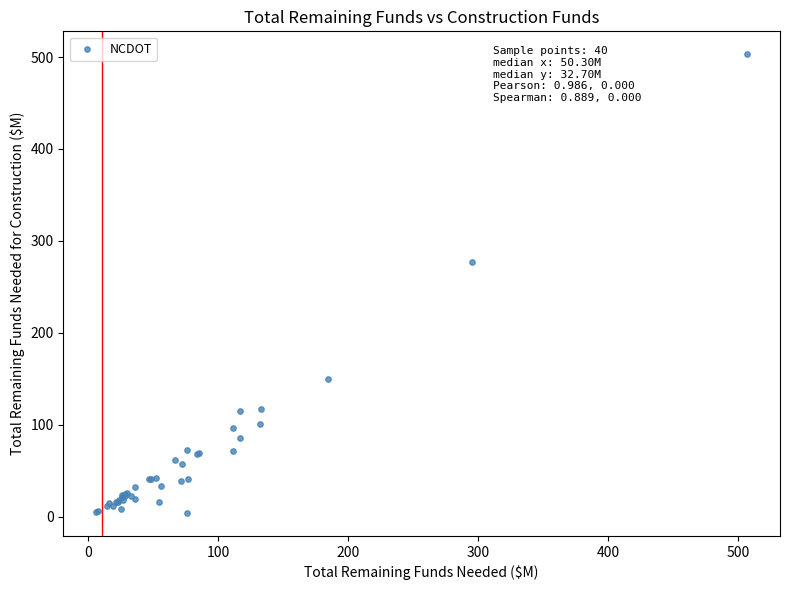

What Y value in the scatter plot is closest to 253?

276.7